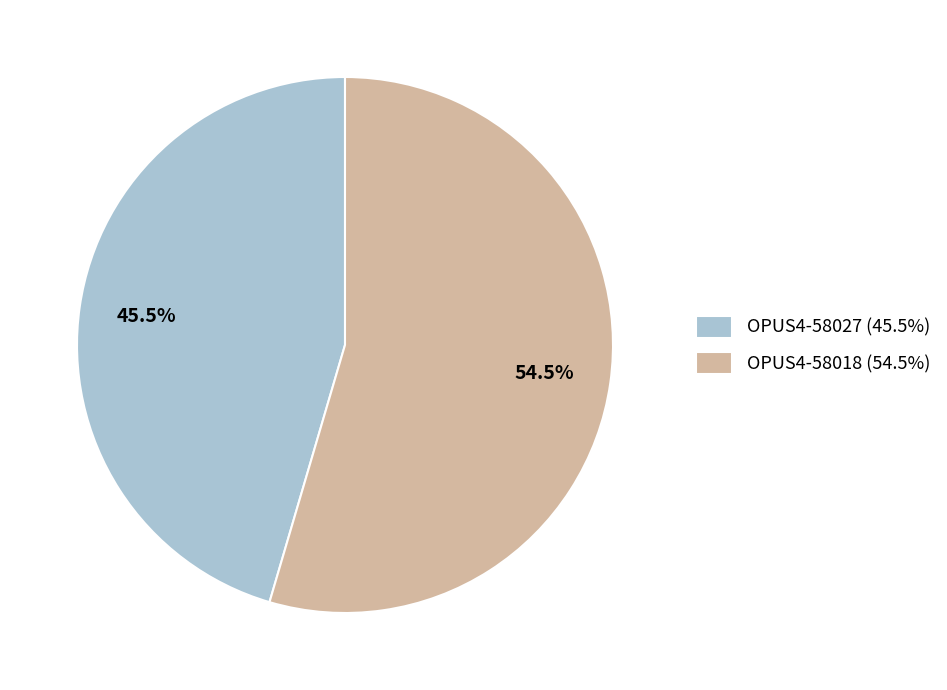

Count the number of slices in the pie.

2